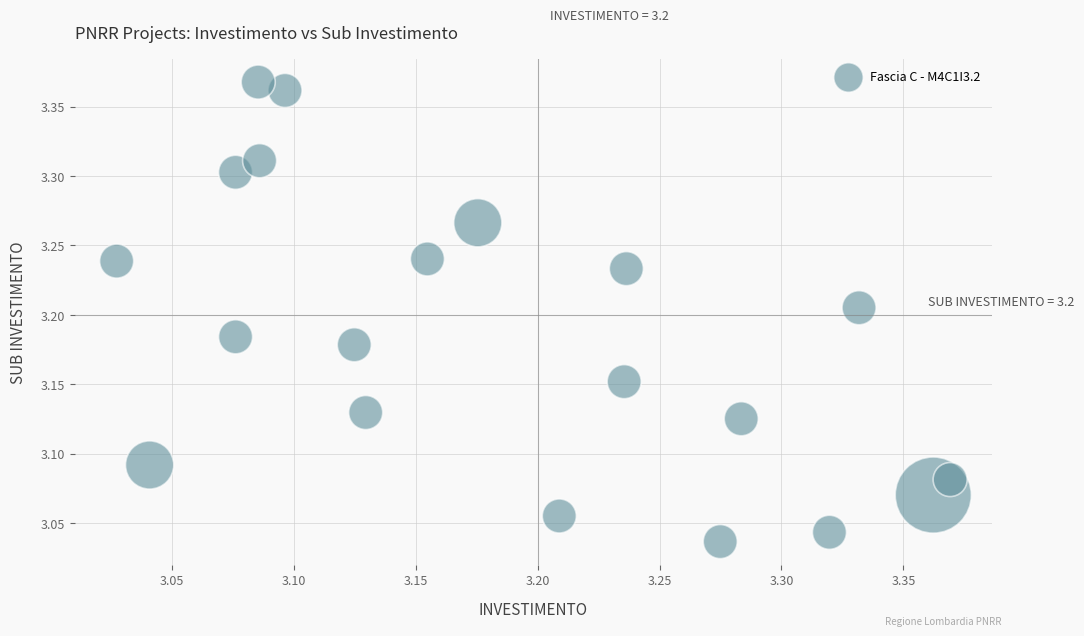

What is the range of X values (max minus min)?

0.3